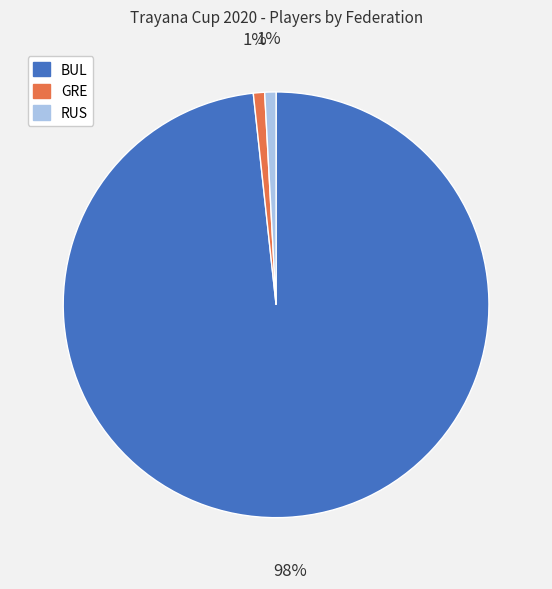

The RUS slice represents 11% of the pie. True or false?

False